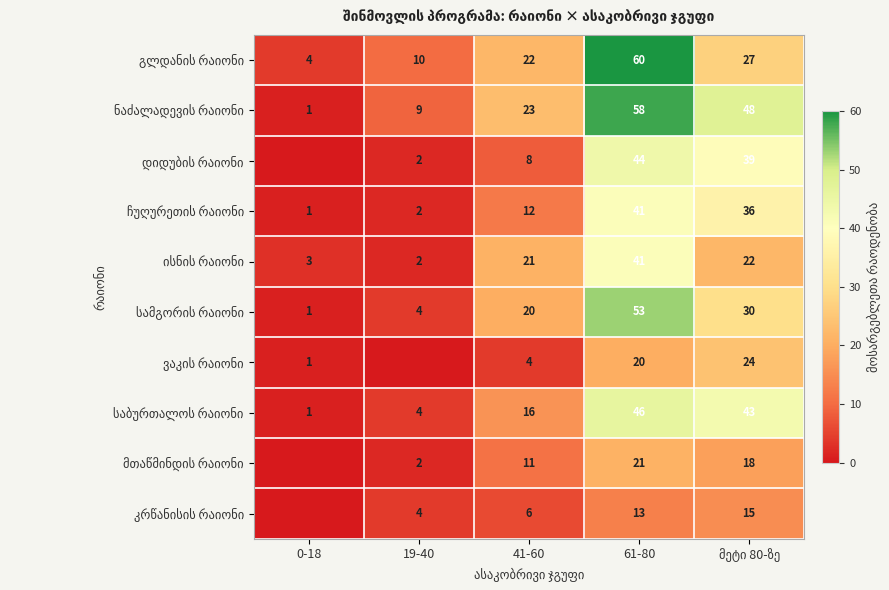

What is the difference between the highest and lowest values at 61-80?

47